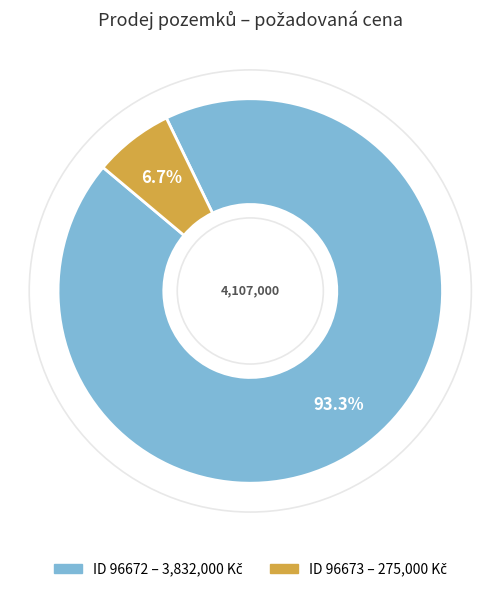

Is there any slice that represents more than half of the pie?

Yes